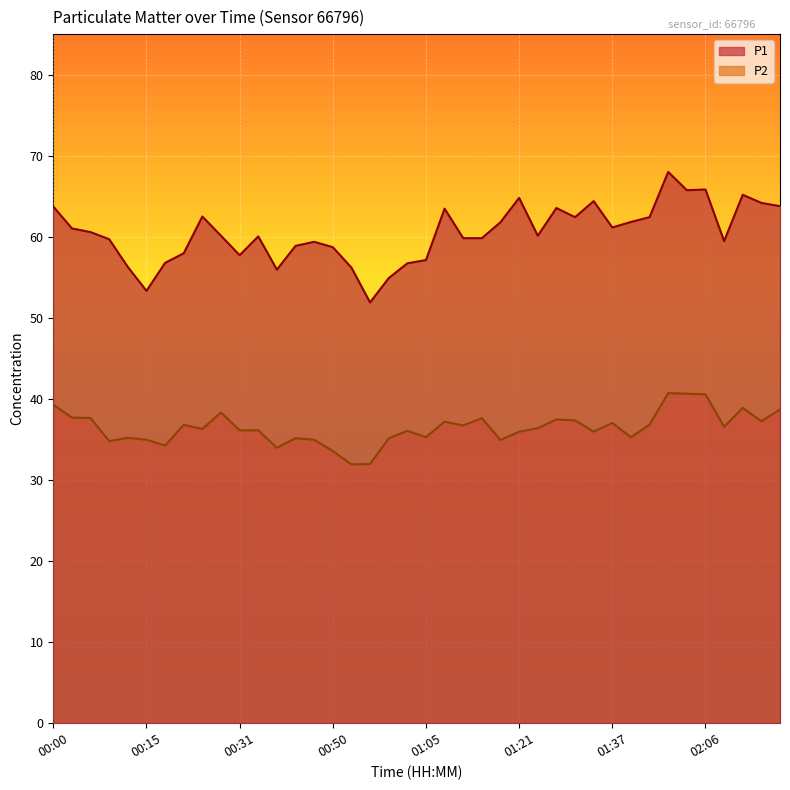

Where does the P2 series first go above 36?

00:00